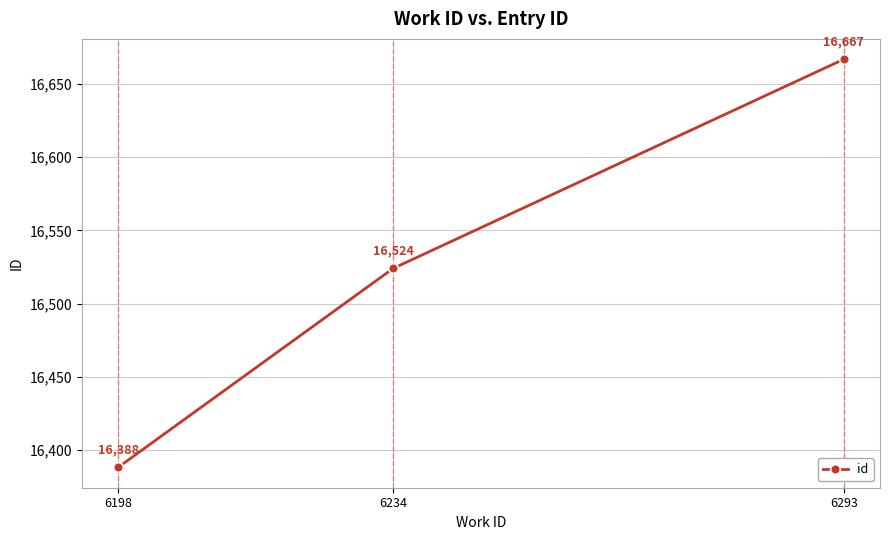

How many values are below 16524?

1